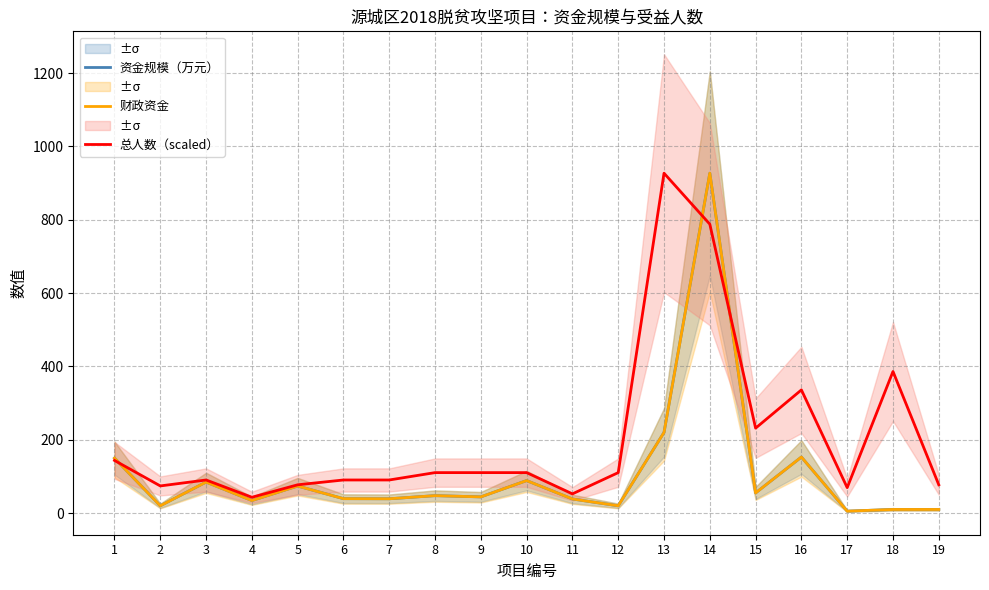

What are all the series names shown in the legend?

资金规模（万元）, 财政资金, 总人数（scaled）